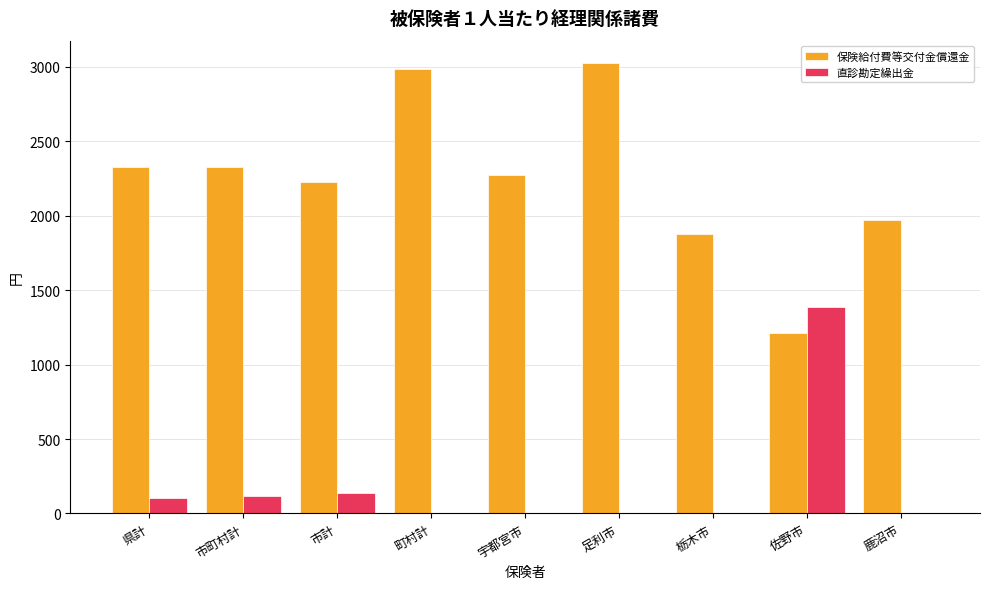

What is the sum of all 直診勘定繰出金 values?

1741.9